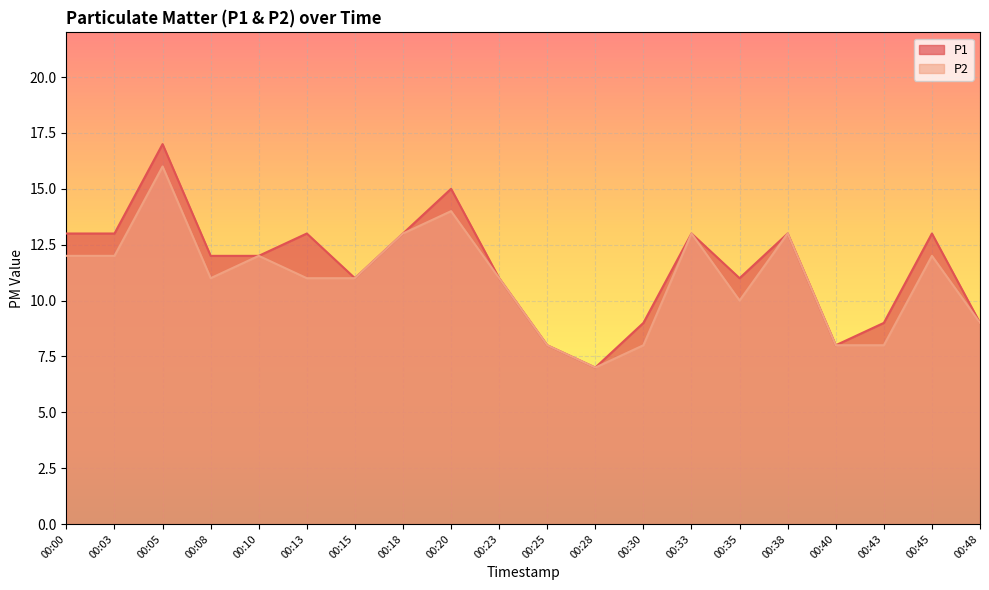

Is the value of P2 at 00:20 greater than the value of P1 at 00:48?

Yes